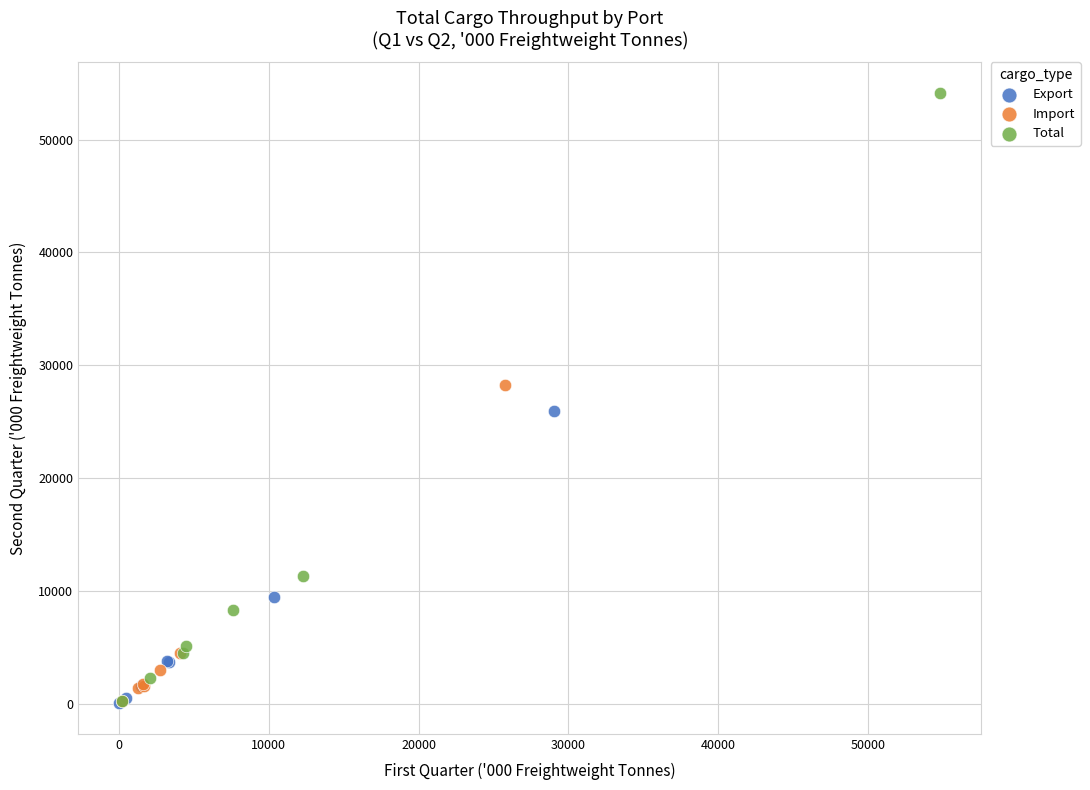

Which series reaches the maximum Y coordinate?

Total